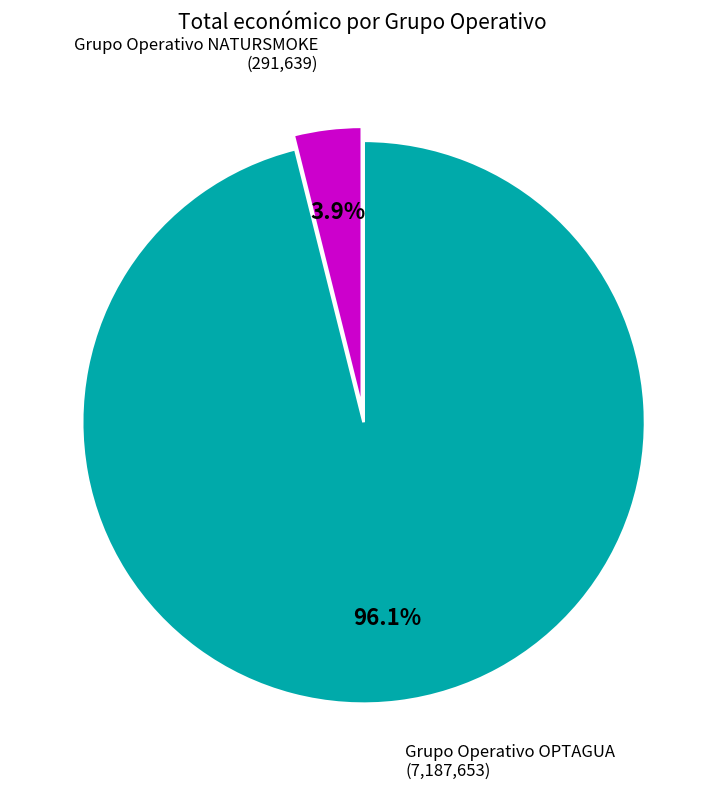

How many segments does this pie chart have?

2